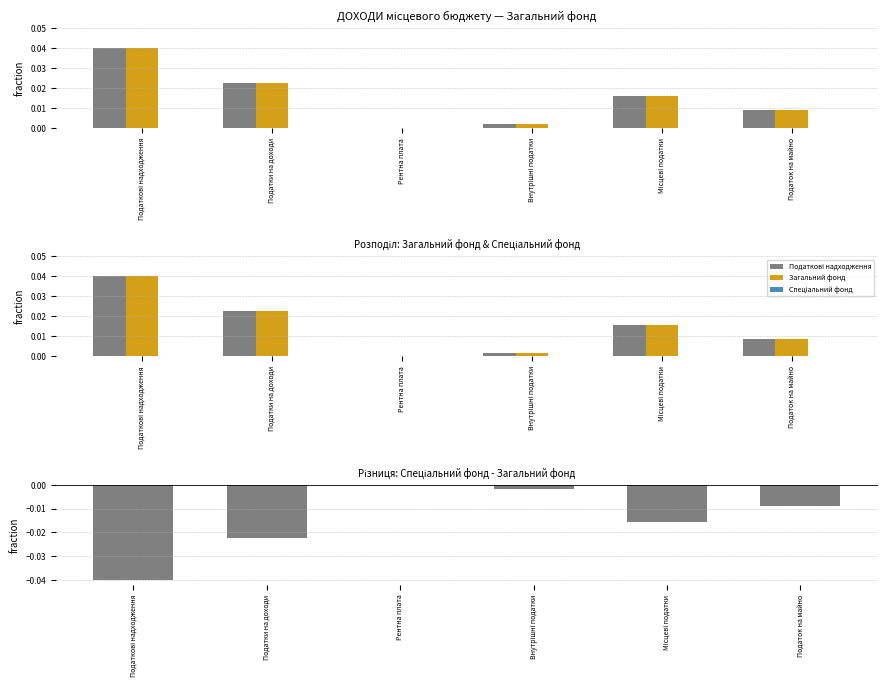

Is it true that Спеціальний фонд equals -0.0 at Внутрішні податки?

False